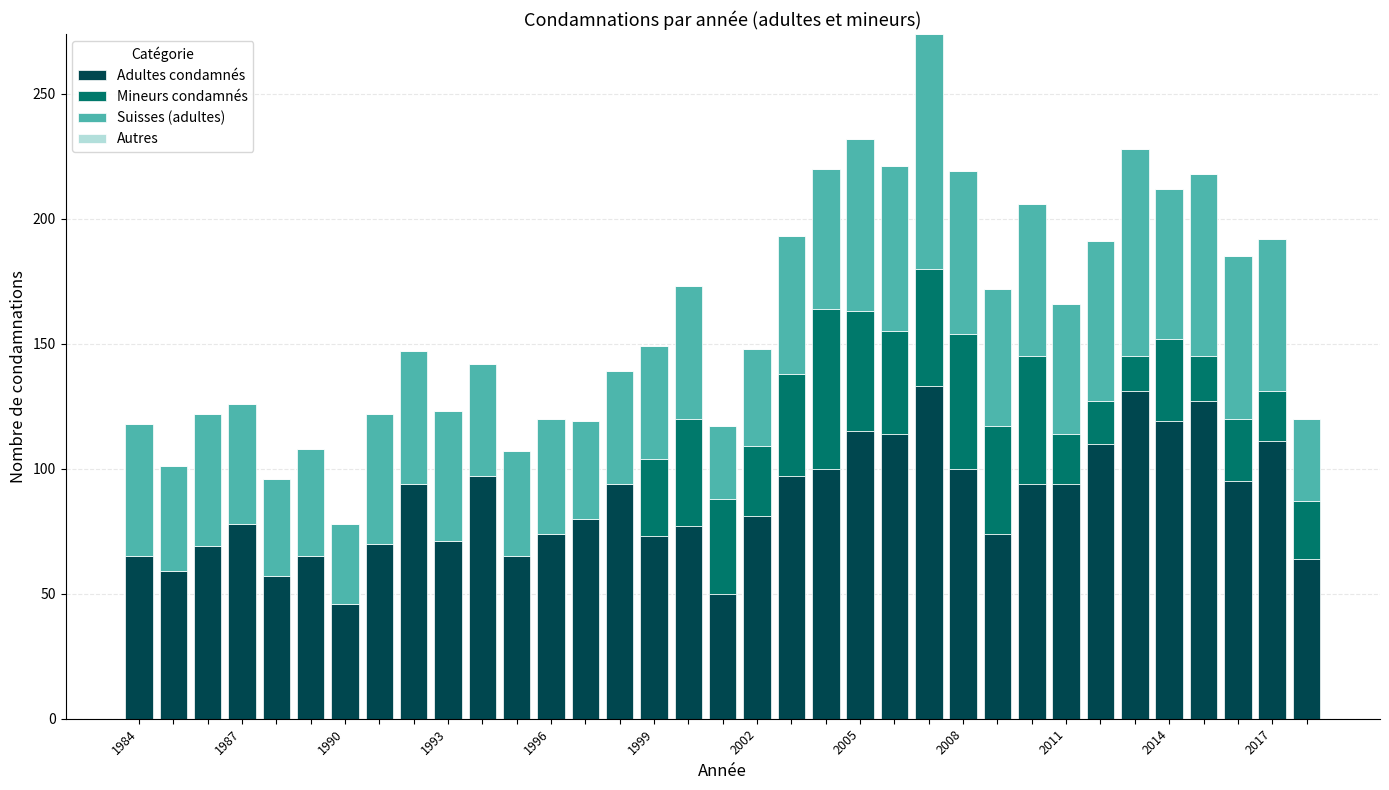

What is the maximum value for Adultes condamnés?

133